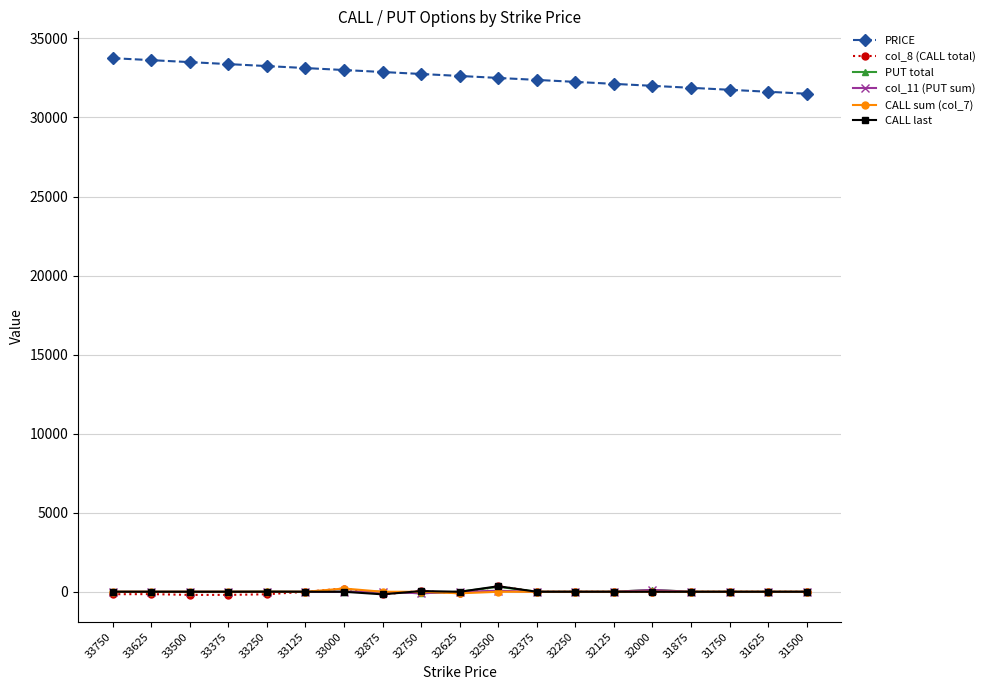

Which series has the widest spread of values?

PRICE